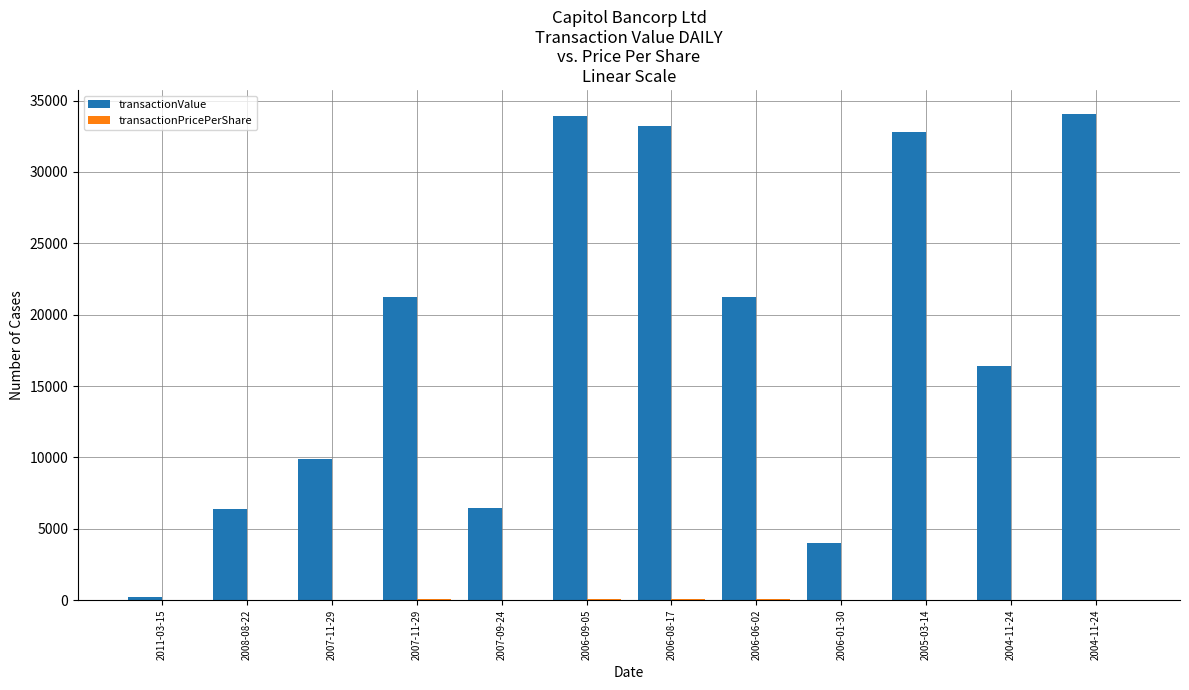

Is the value of transactionValue at 2006-01-30 greater than the value of transactionPricePerShare at 2007-11-29?

Yes